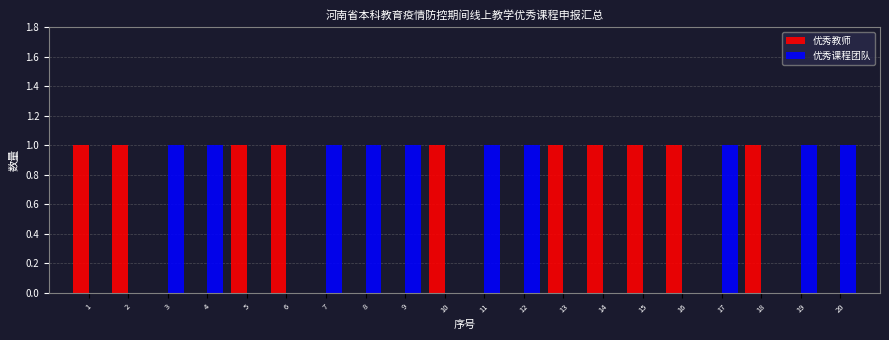

What is the sum of the 优秀课程团队 values at 8 and 18?

1